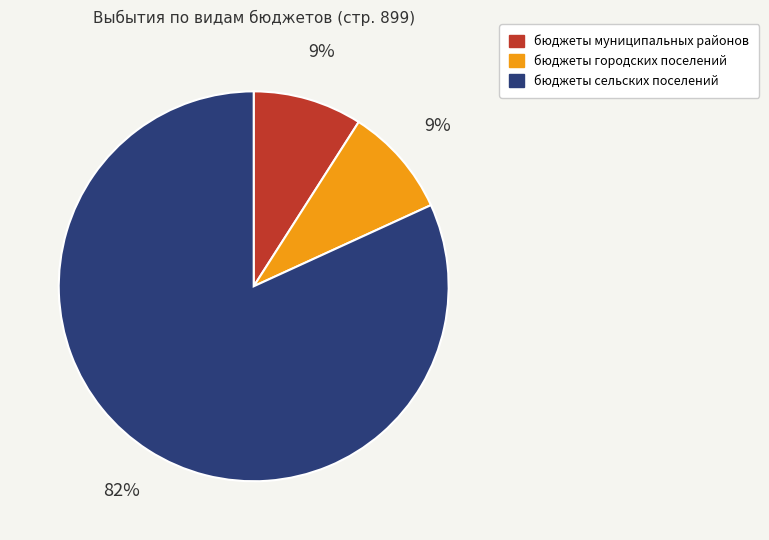

True or false: бюджеты муниципальных районов accounts for 1% of the total.

False